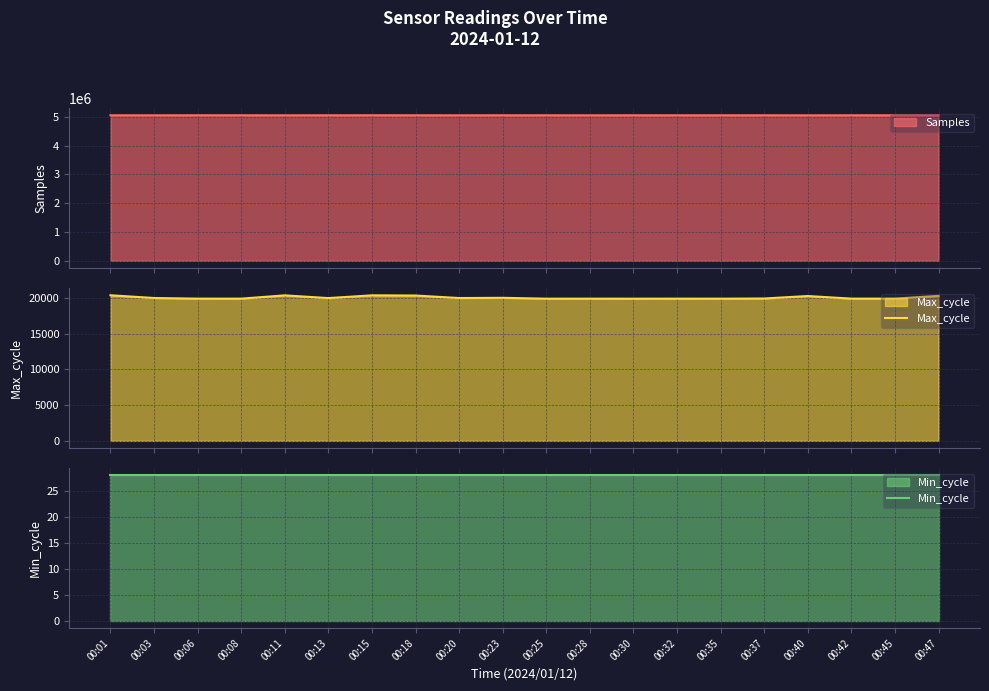

True or false: Min_cycle and Max_cycle intersect in this chart.

False